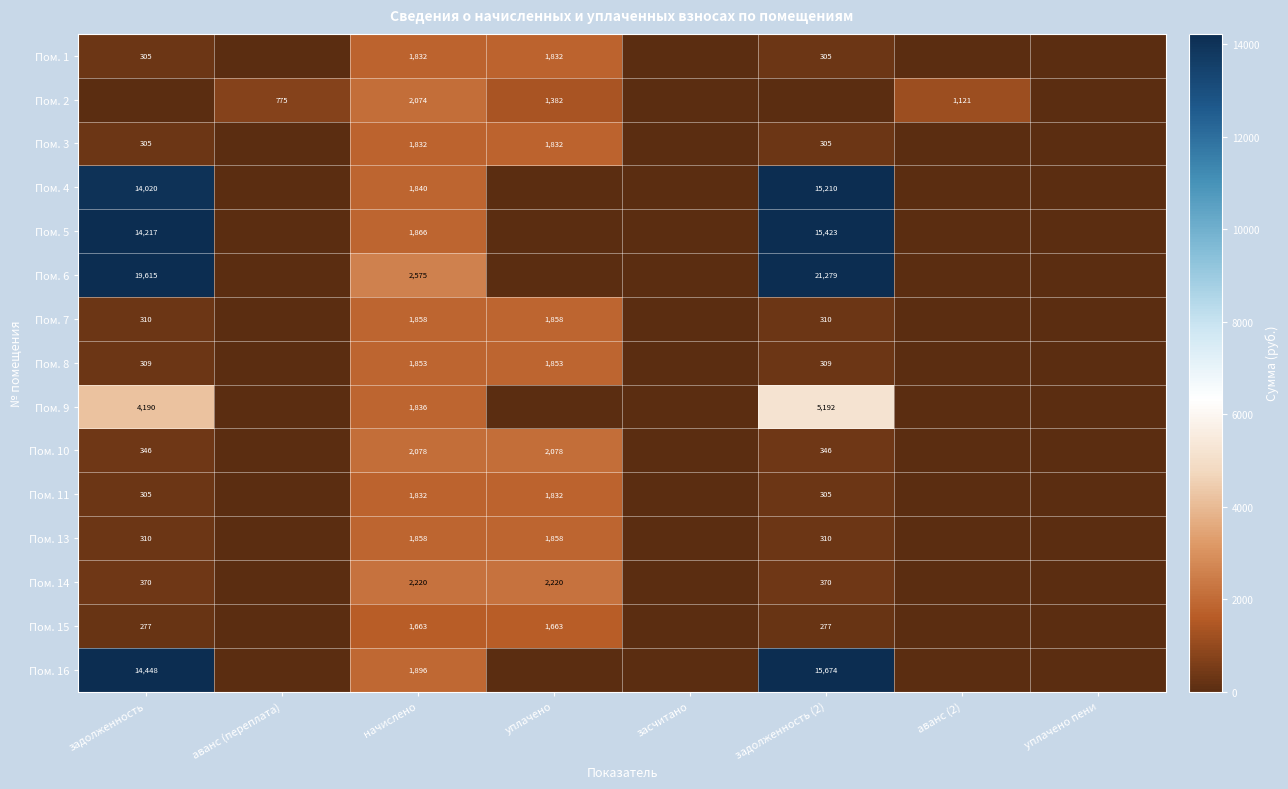

True or false: Пом. 14 has a value of 206 at задолженность (2).

False